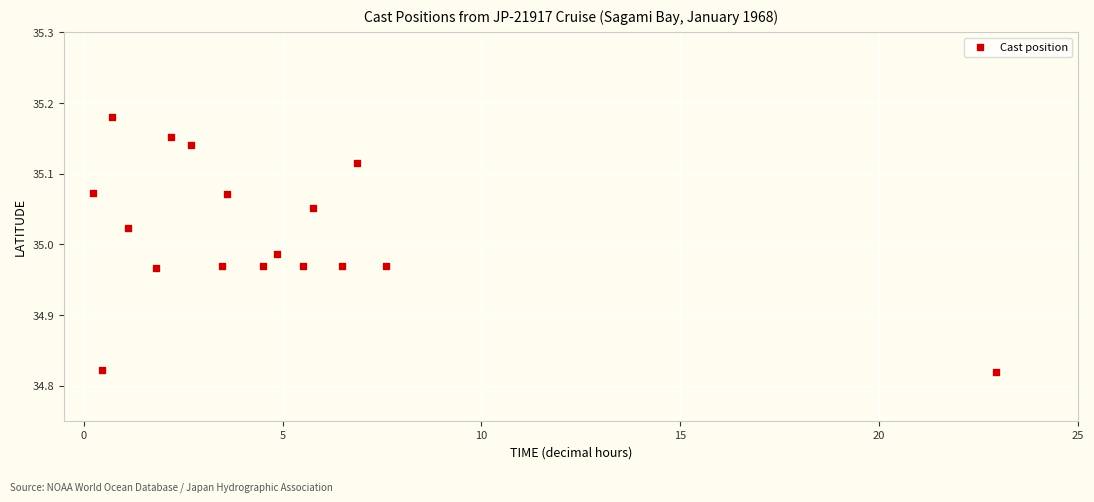

What is the range of X values (max minus min)?

22.7